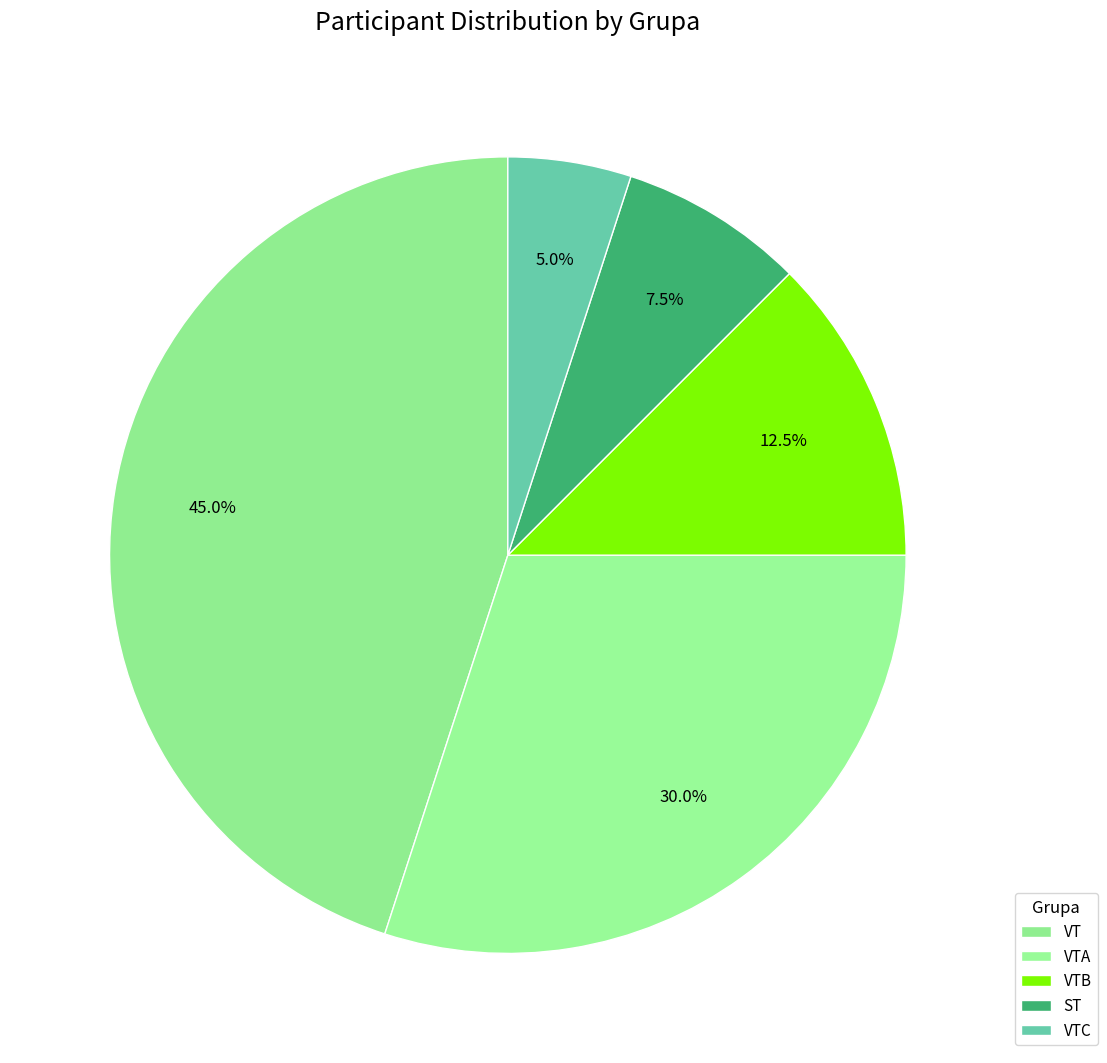

Does VTC account for over 50% of the chart?

No